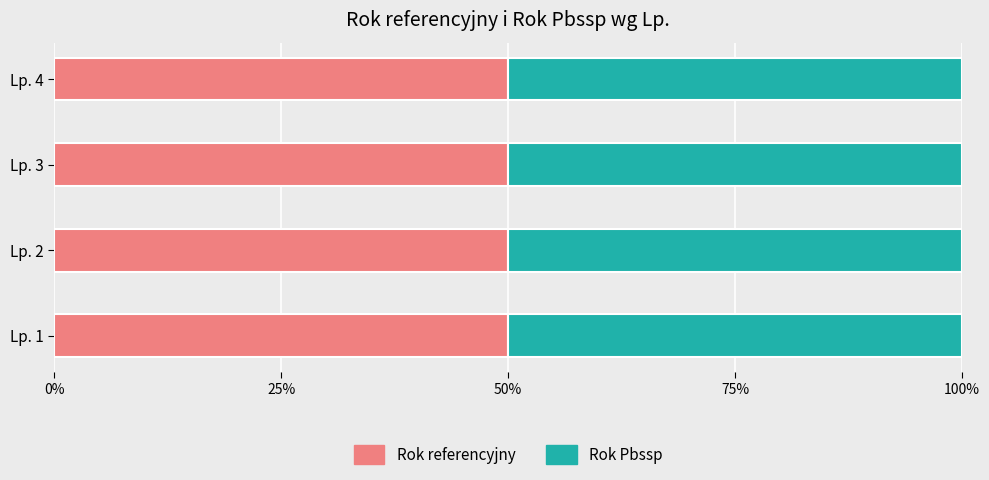

Count the number of data series in this chart.

2